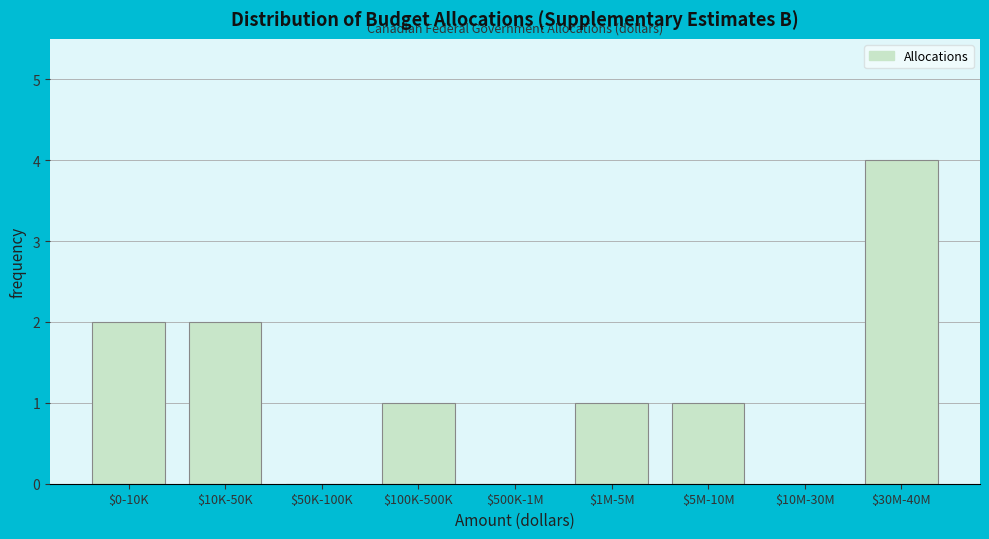

What is the maximum value shown in the chart?

4